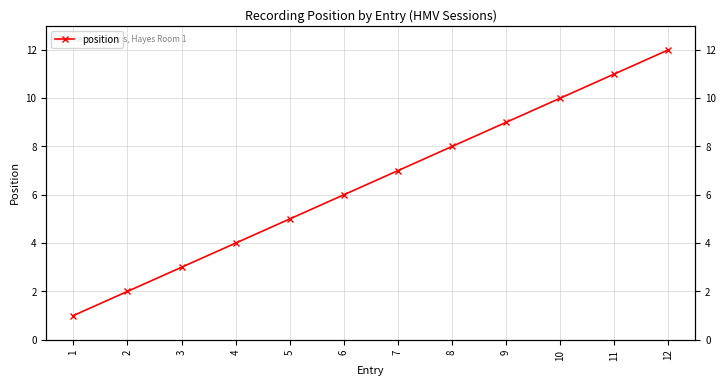

Where does the data first go above 7?

8